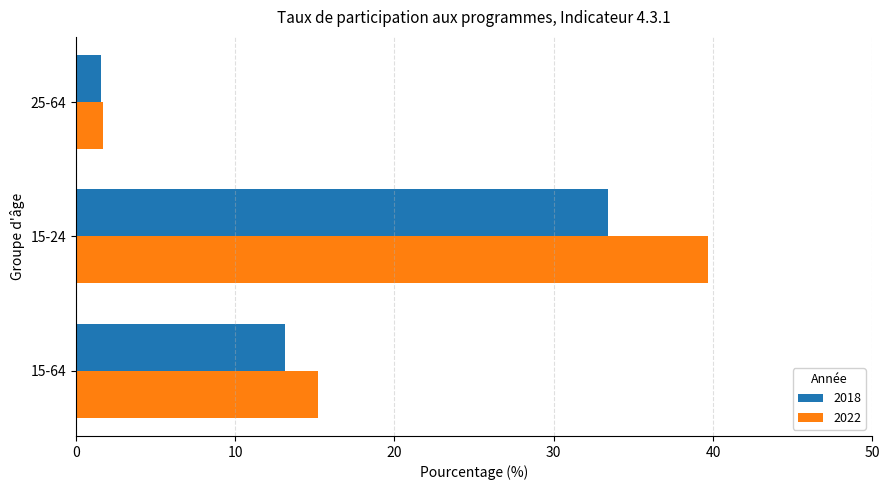

The value of 2022 at 25-64 is 1.7. True or false?

True